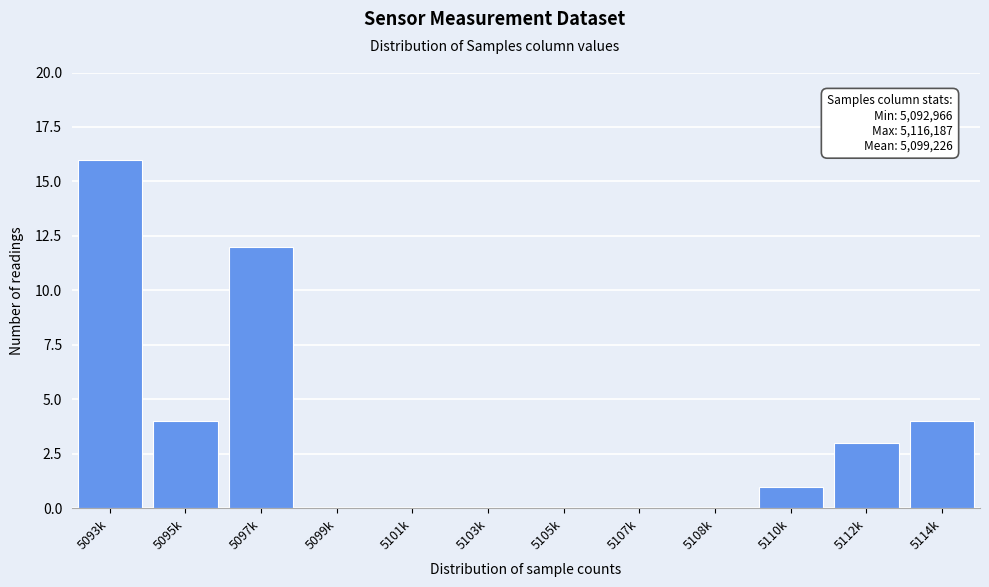

Reading left to right, what are all the values shown in this chart?

5093k=16	5095k=4	5097k=12	5099k=0	5101k=0	5103k=0	5105k=0	5107k=0	5108k=0	5110k=1	5112k=3	5114k=4